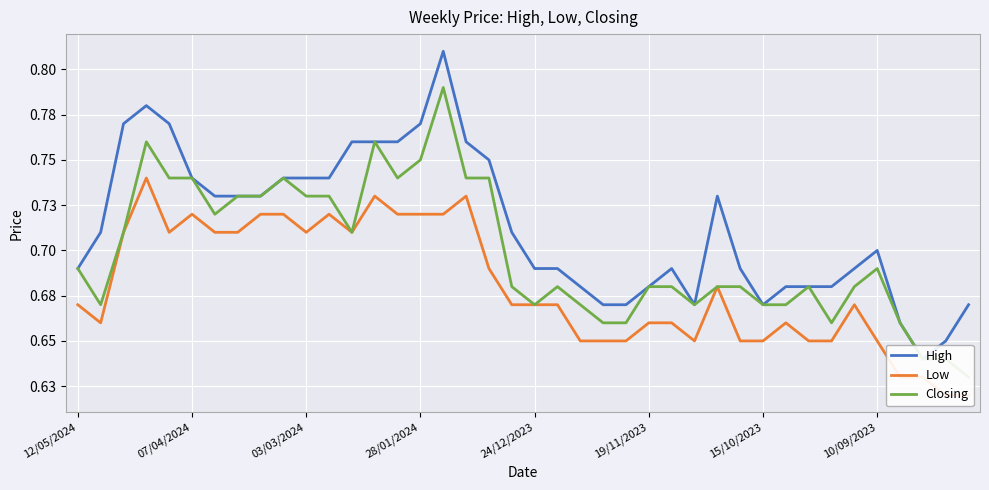

What is the minimum value for Low?

0.6